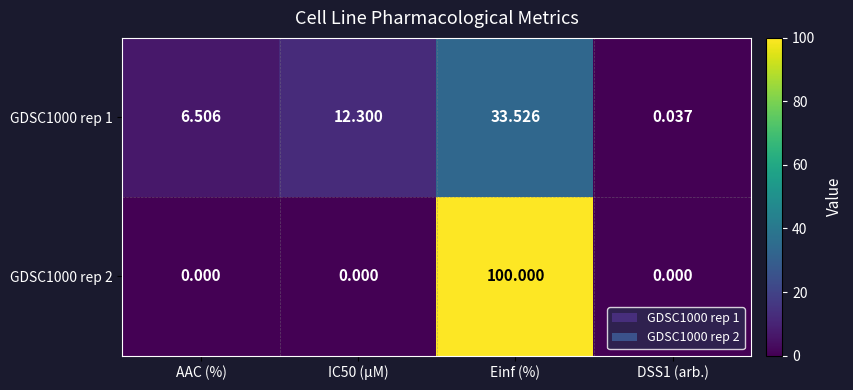

Is the value of GDSC1000 rep 2 at AAC (%) greater than the value of GDSC1000 rep 1 at Einf (%)?

No